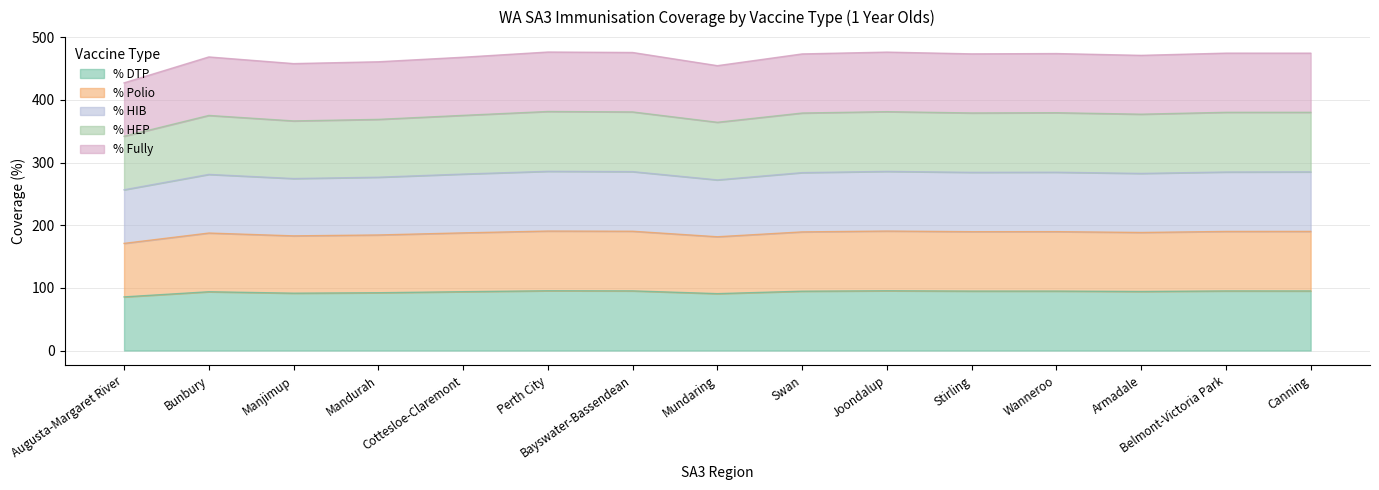

True or false: % HEP and % Fully cross at least once.

False